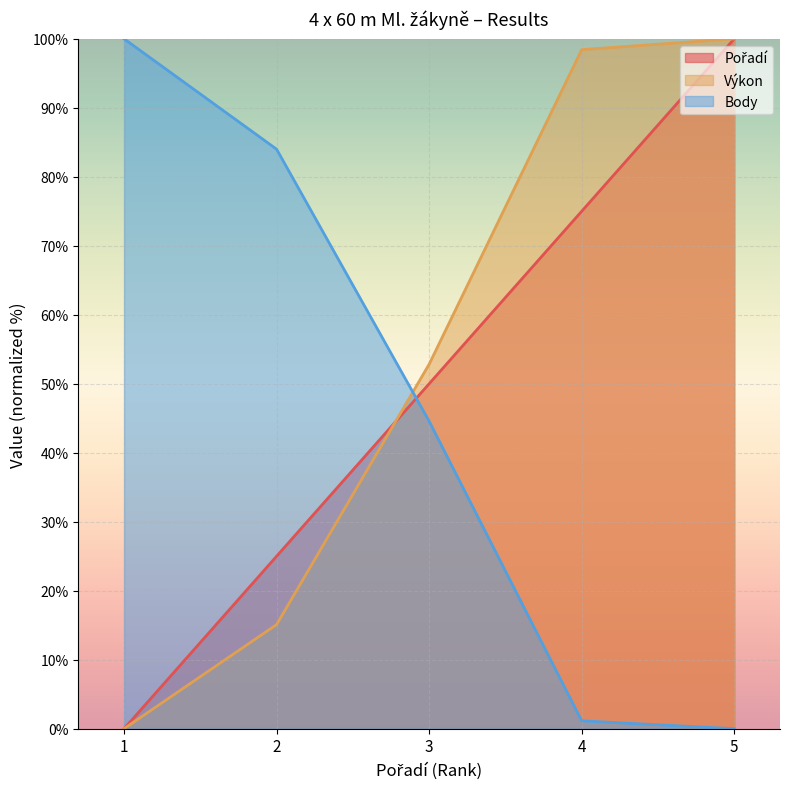

The Výkon series shows 100.0 at 5. True or false?

True